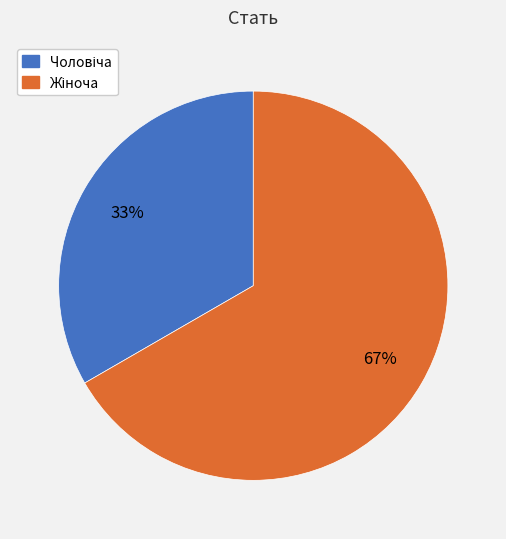

To the nearest percent, what is the average slice percentage?

50%